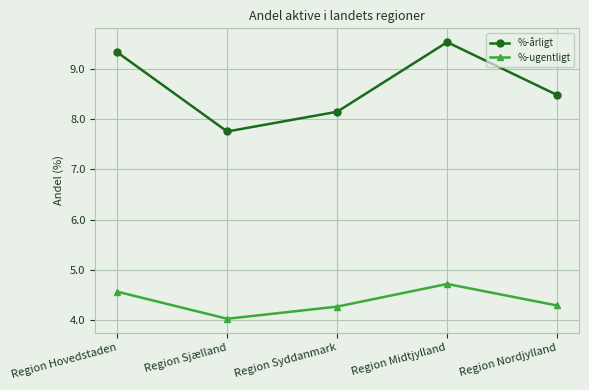

At which label does %-ugentligt reach its minimum?

Region Sjælland